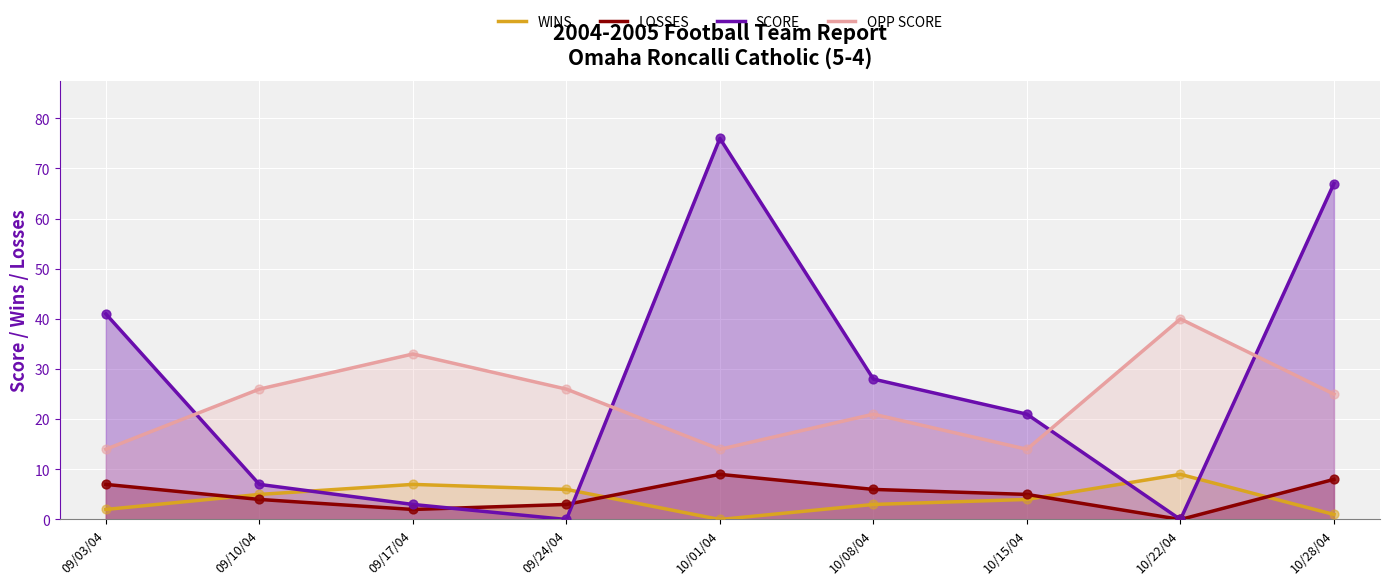

Is the value of WINS at 09/03/04 greater than the value of LOSSES at 10/28/04?

No